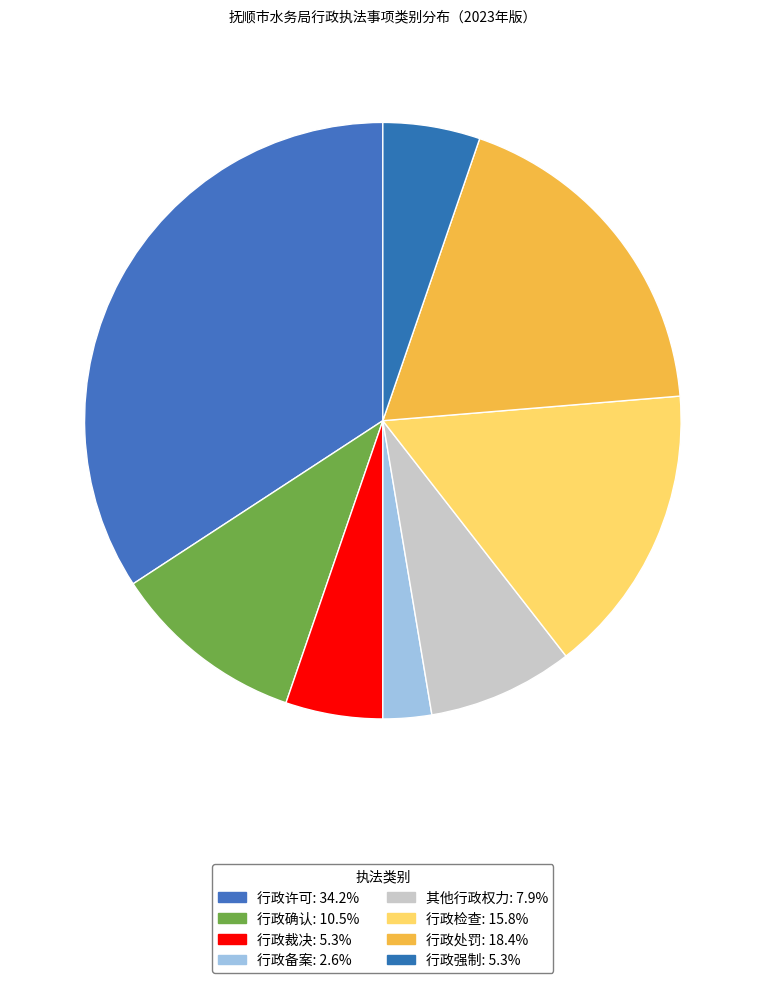

The 其他行政权力 slice represents 8% of the pie. True or false?

True